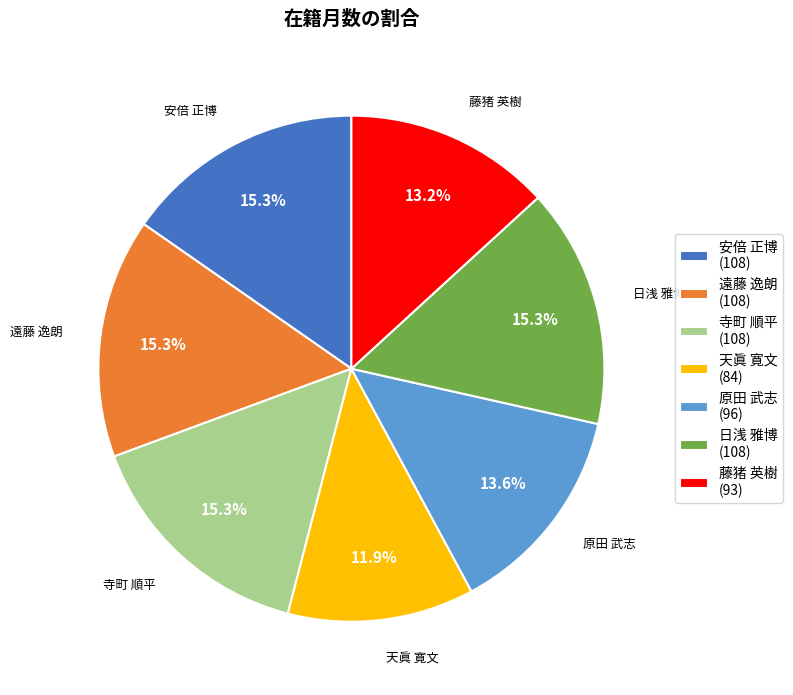

The 原田 武志 slice represents 14% of the pie. True or false?

True